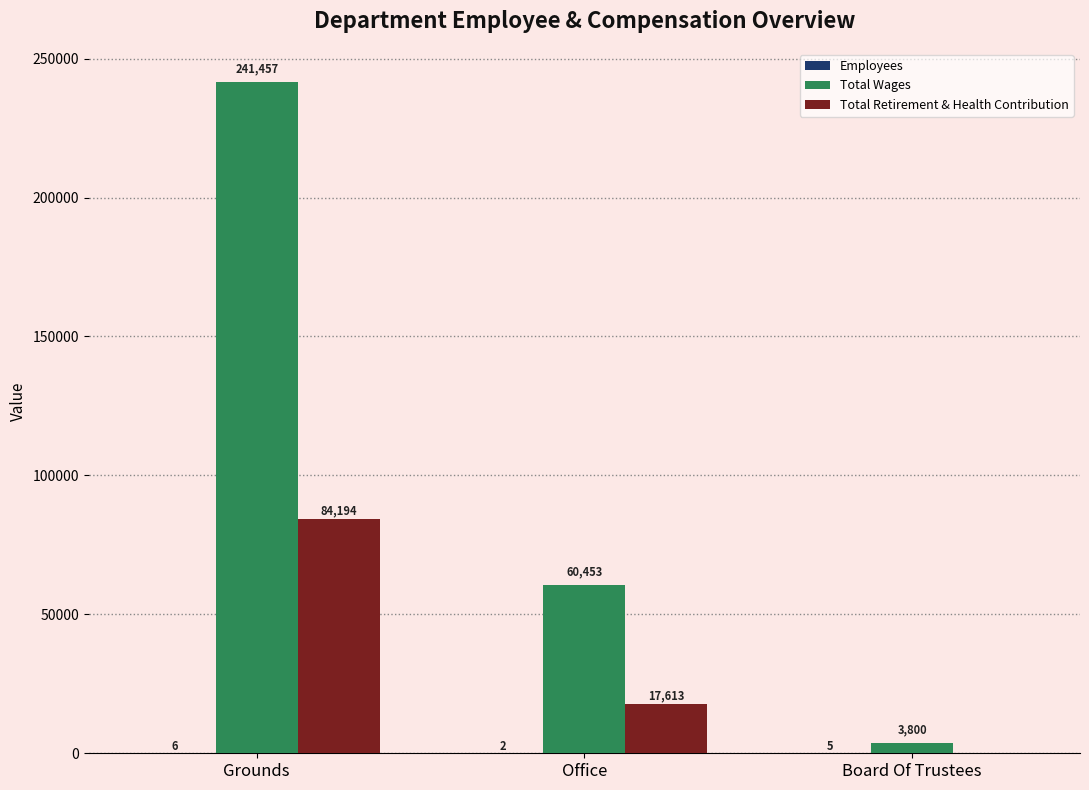

What is the total value across all series at Office?

78068